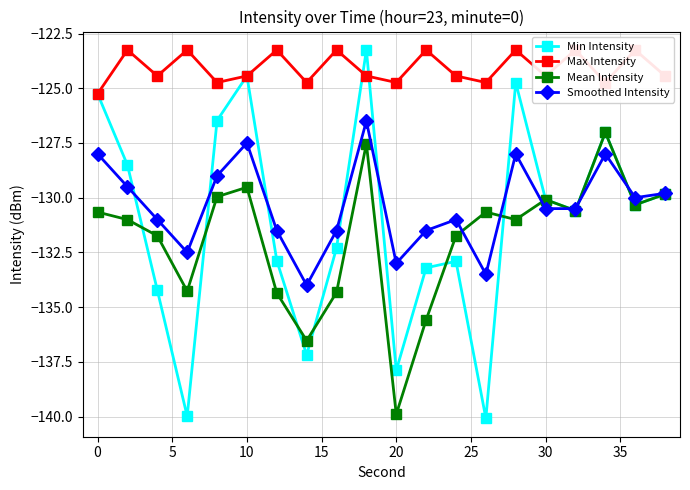

The value of Smoothed Intensity at 0 is -128.0. True or false?

True